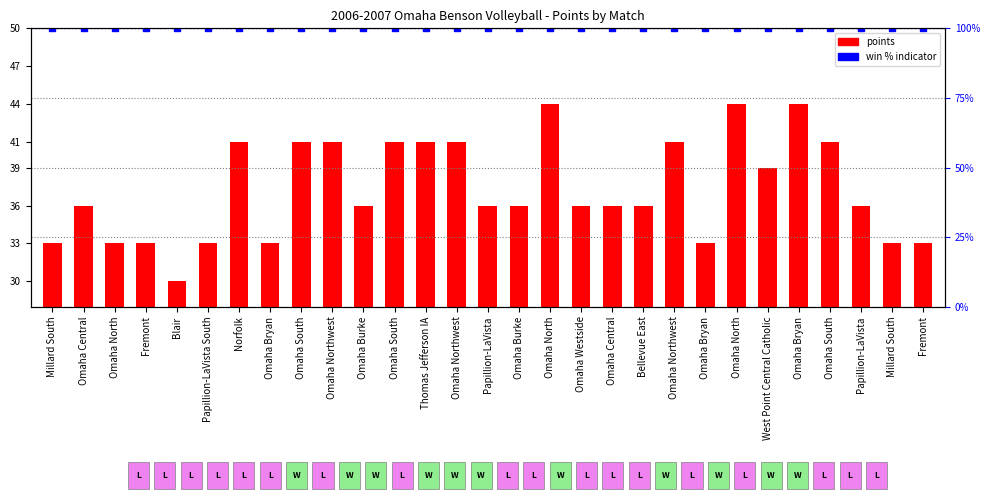

At which category is the sum across all series the highest?

Omaha North